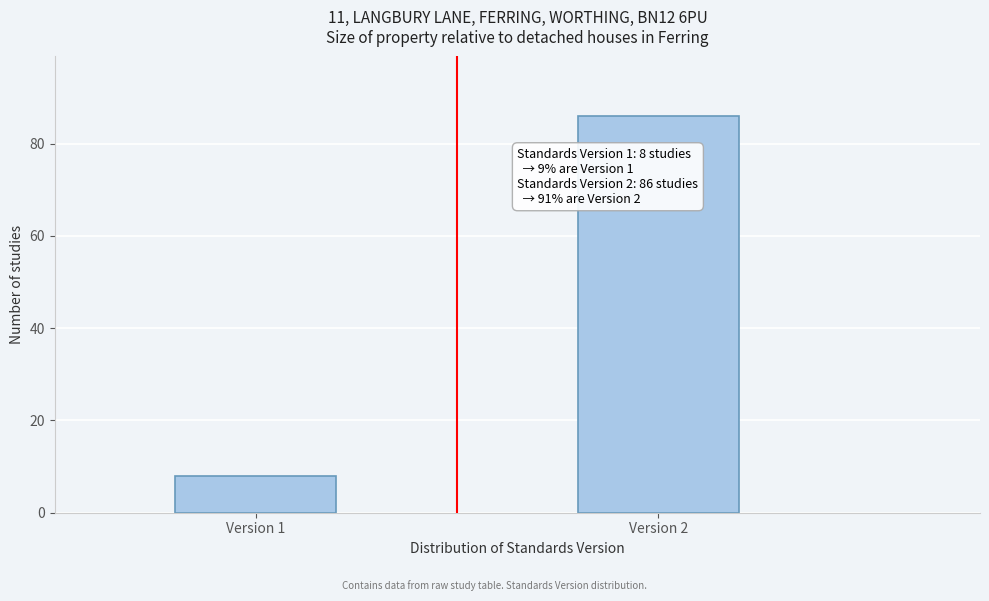

Reading left to right, transcribe all the data shown in this chart.

8	86